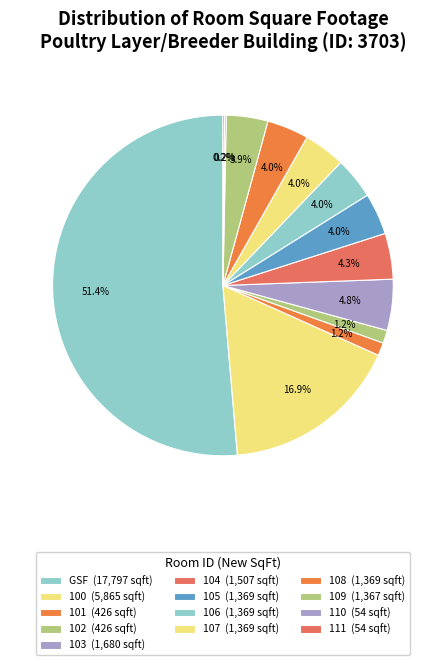

What is the smallest slice in the pie chart?

110